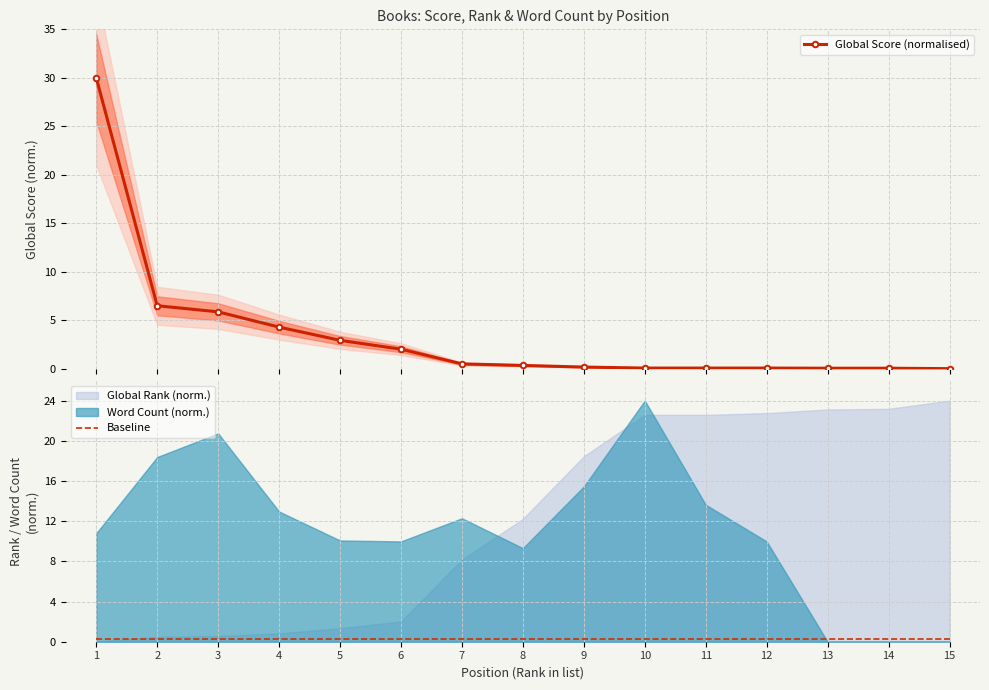

Which has a higher value, 5 or 14?

5